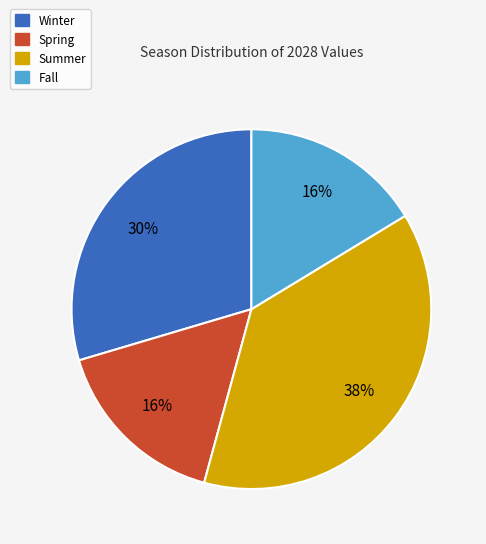

What percentage is the Spring slice, to the nearest percent?

16%